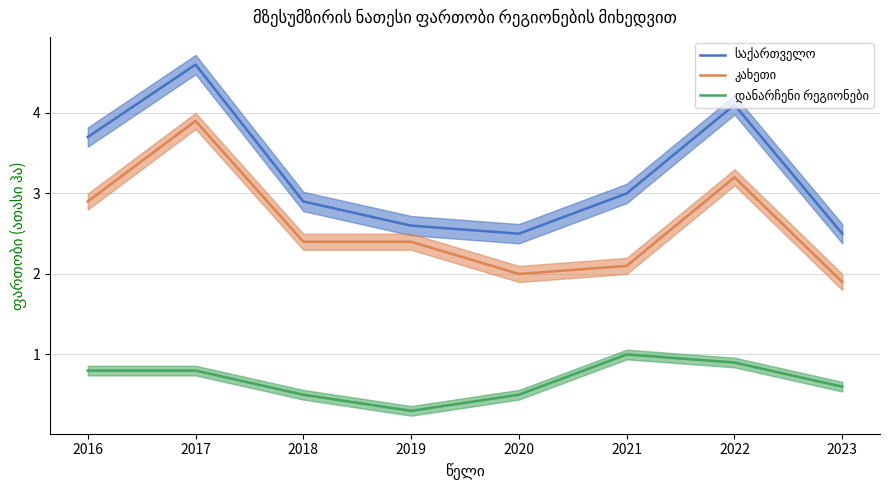

Reading left to right, transcribe all the data shown in this chart.

საქართველო: 3.7	4.6	2.9	2.6	2.5	3.0	4.1	2.5
კახეთი: 2.9	3.9	2.4	2.4	2.0	2.1	3.2	1.9
დანარჩენი რეგიონები: 0.8	0.8	0.5	0.3	0.5	1.0	0.9	0.6